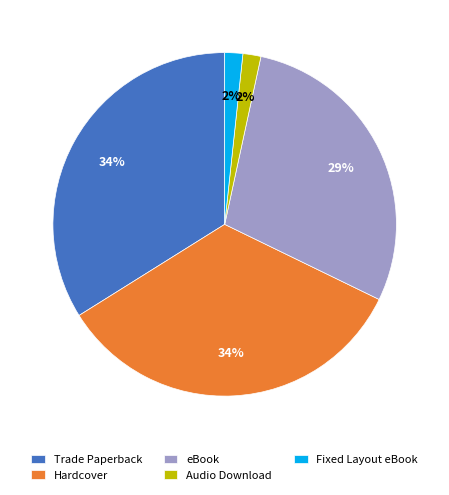

Between Trade Paperback and Audio Download, which is larger?

Trade Paperback